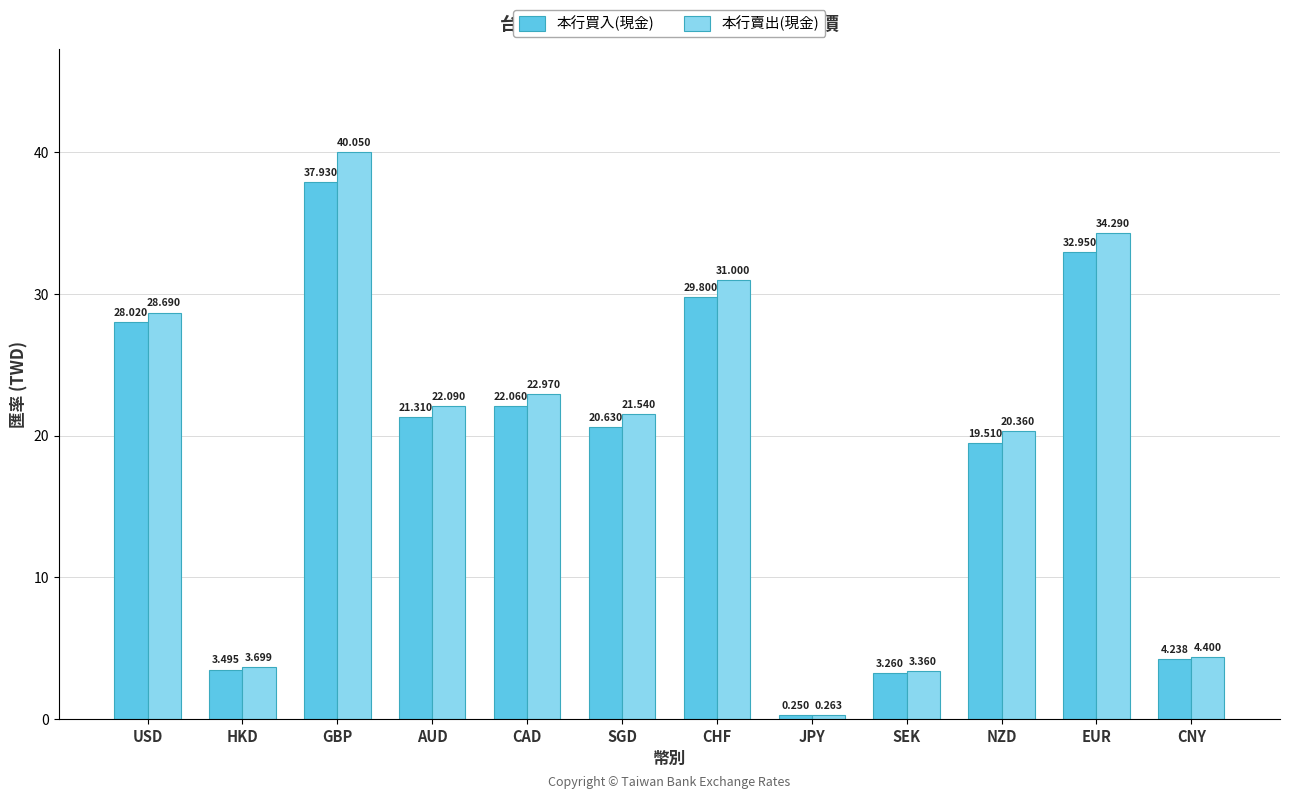

How many bars are there in each group?

2